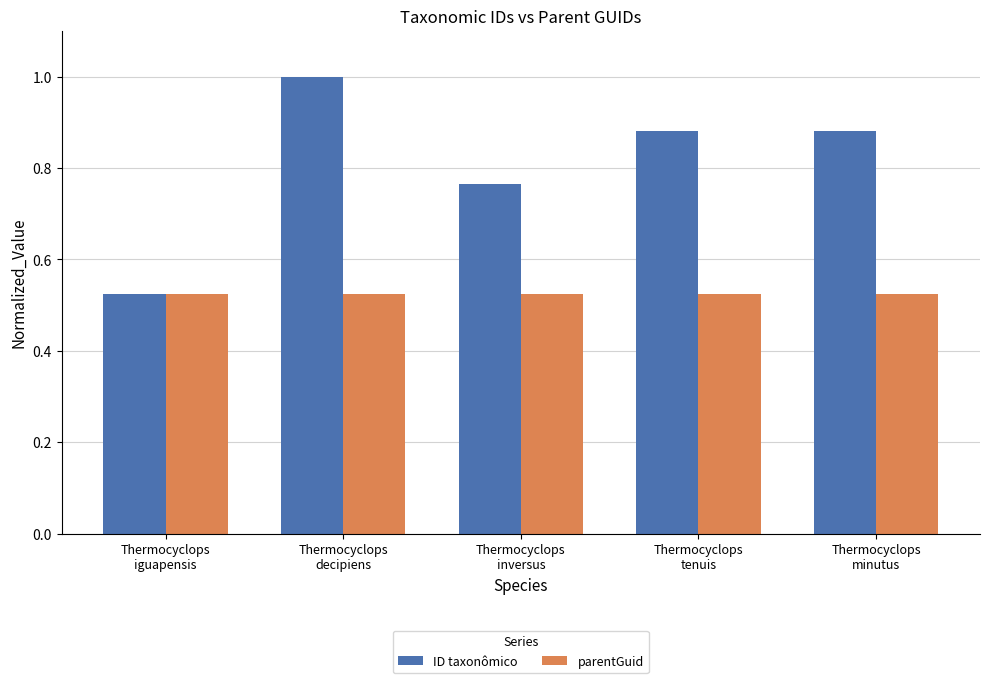

At how many categories does at least one series exceed 0?

5